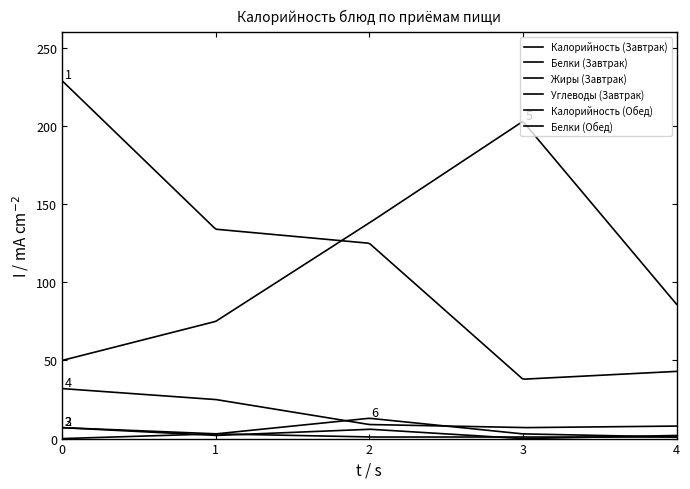

Does the chart display data point markers on the line(s)?

No